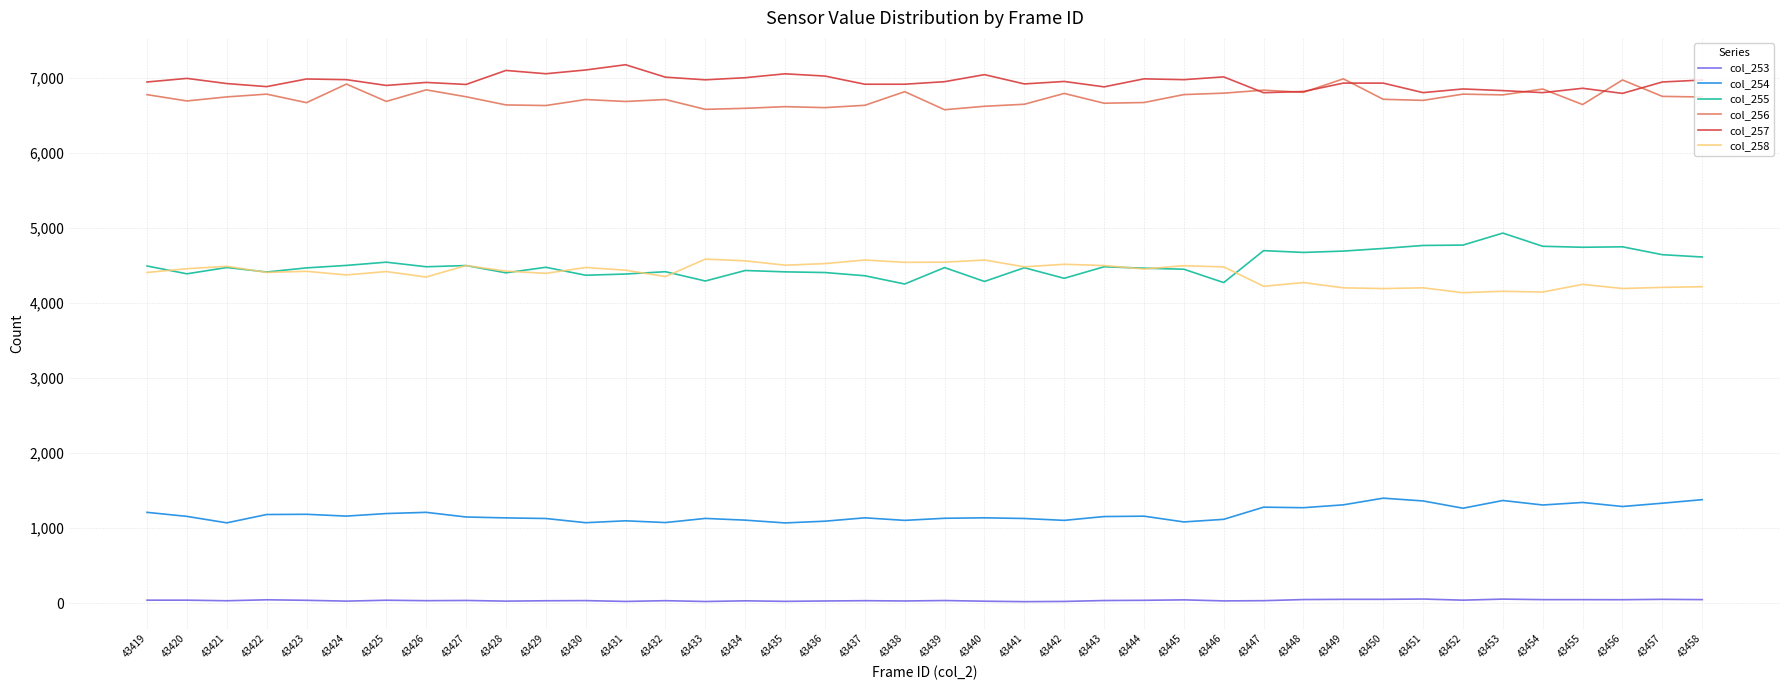

What is the difference between the highest and lowest values at 43442?

6934